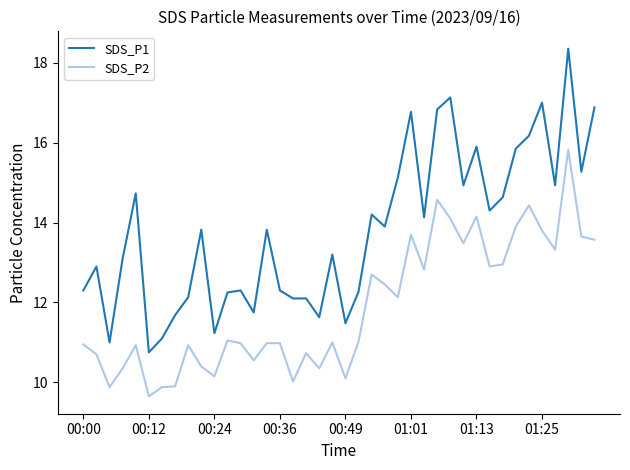

What is the maximum value for SDS_P2?

15.8